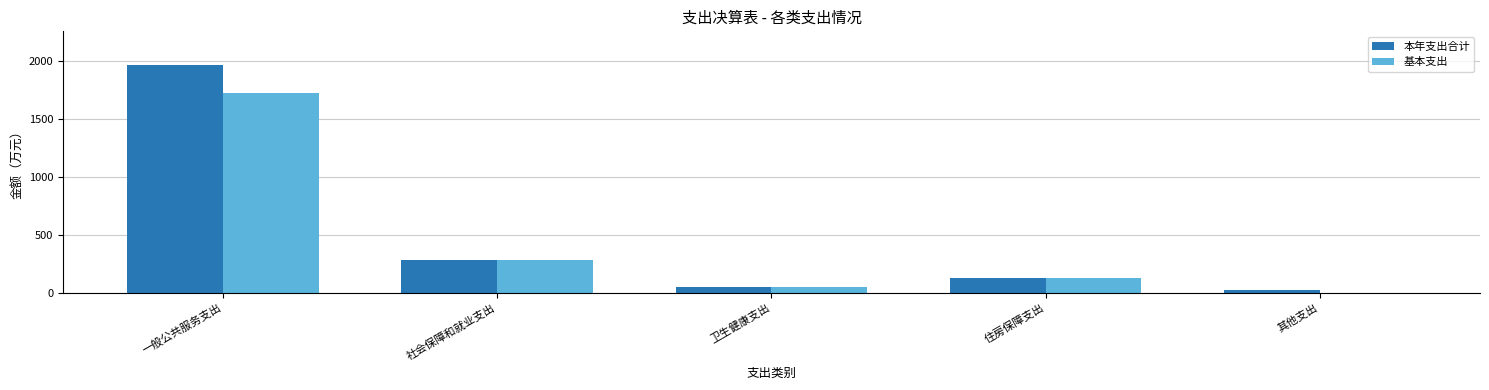

What is the total value across all series at 其他支出?

26.0